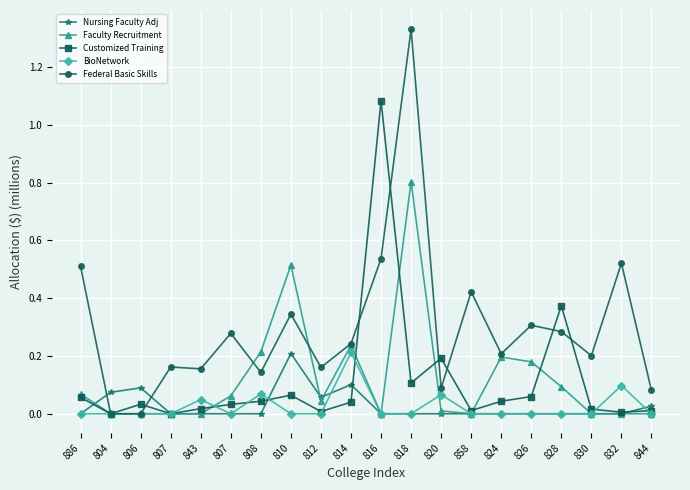

What is the label of the 5th point from the right?

826